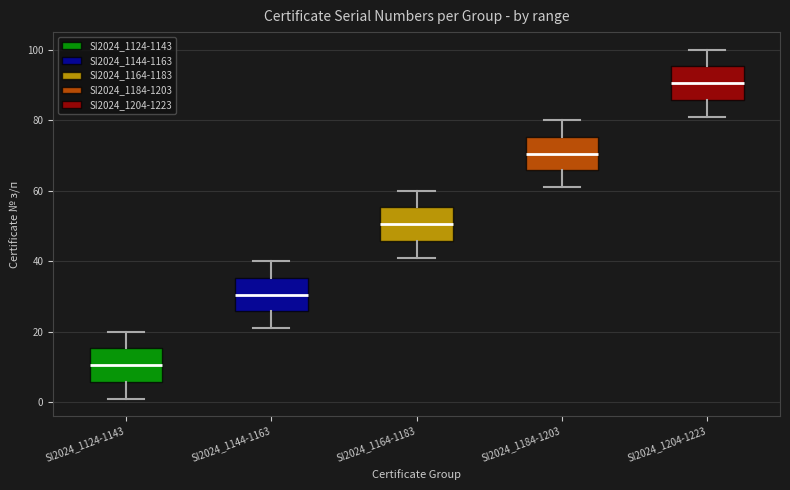

Where is the lower edge of the box for SI2024_1144-1163 on the y-axis? The values are not printed on the chart, so give them approximately, as read against the axis.

26